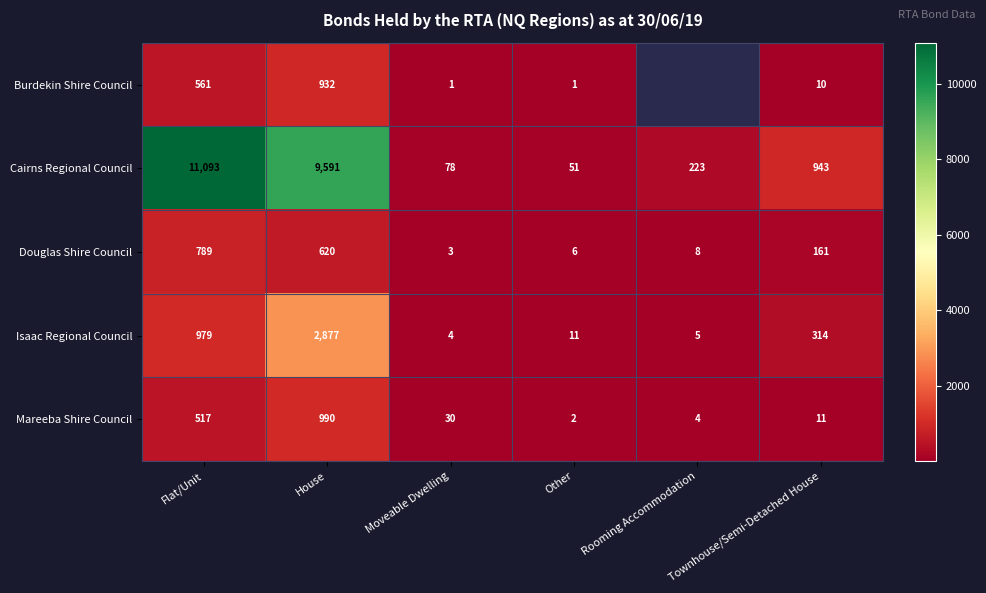

What is the minimum value for Douglas Shire Council?

3